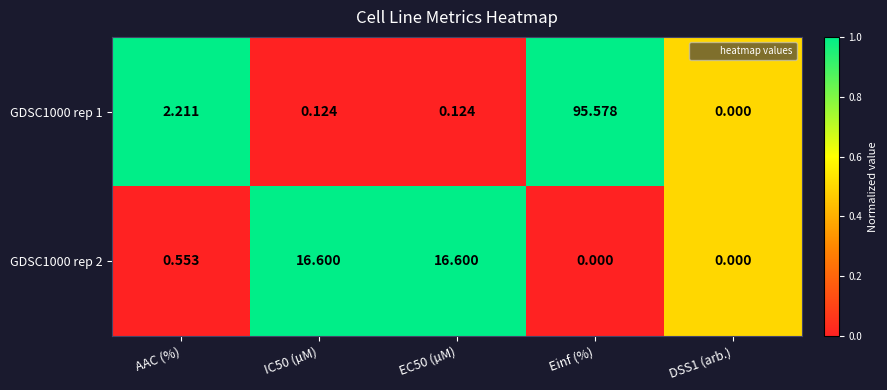

At which category does the chart reach its peak across all series?

Einf (%)